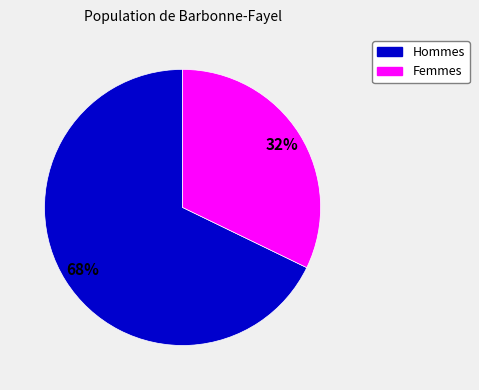

How many segments does this pie chart have?

2